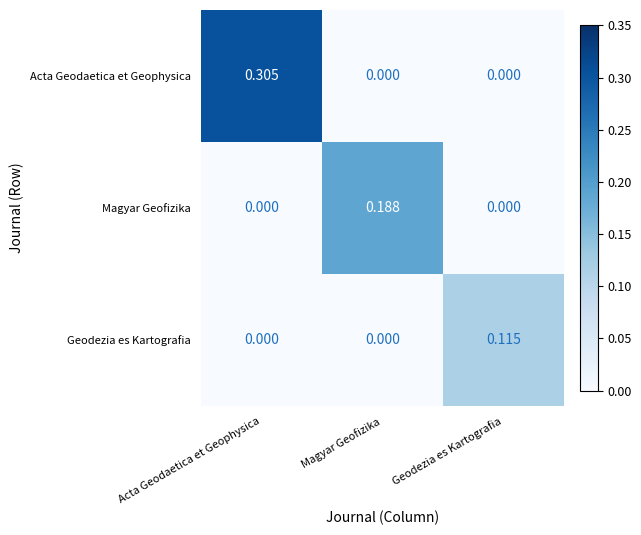

Rank the series by their average value, from highest to lowest.

Acta Geodaetica et Geophysica, Magyar Geofizika, Geodezia es Kartografia